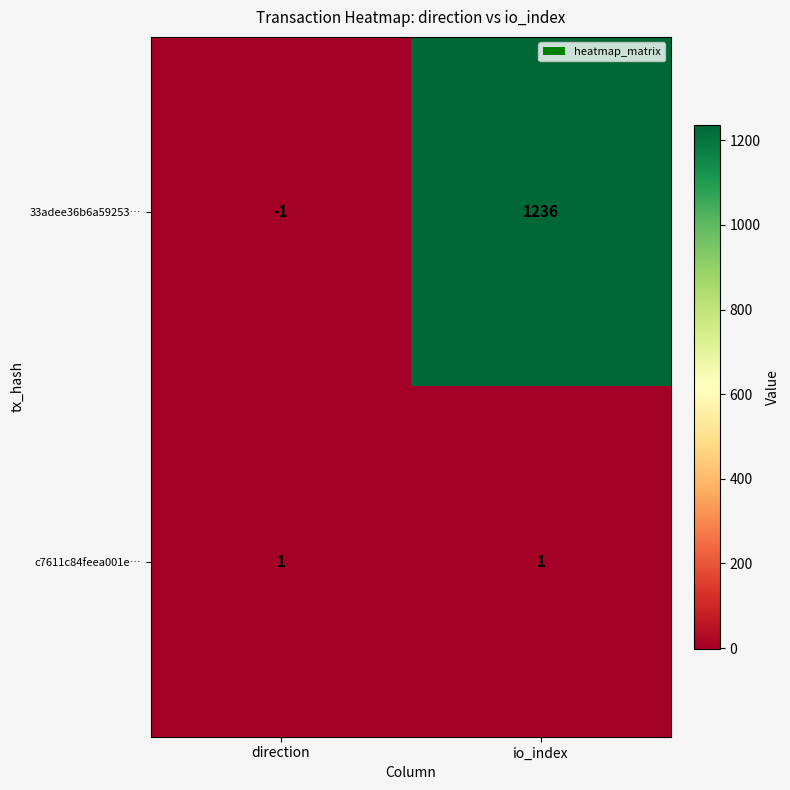

Where is 33adee36b6a59253… nearest to the value 617?

direction